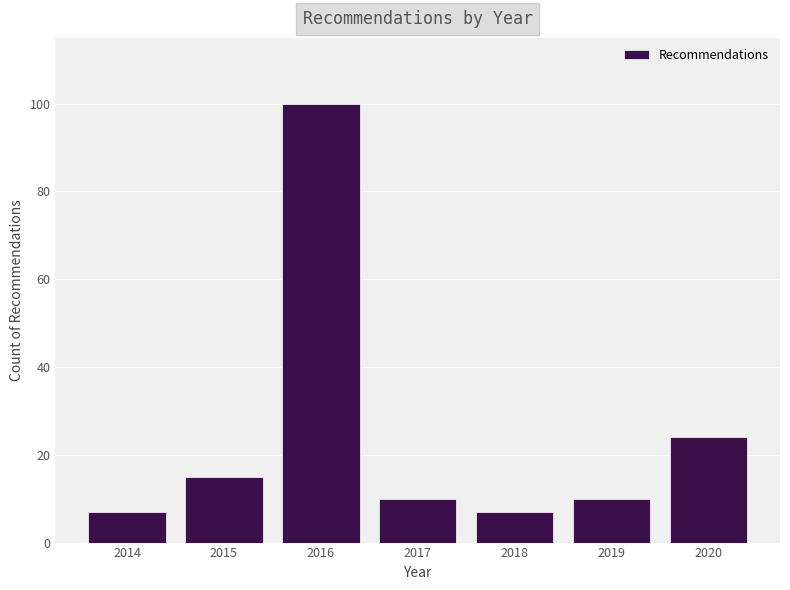

Reading left to right, extract all data points from this chart.

2014=7	2015=15	2016=100	2017=10	2018=7	2019=10	2020=24